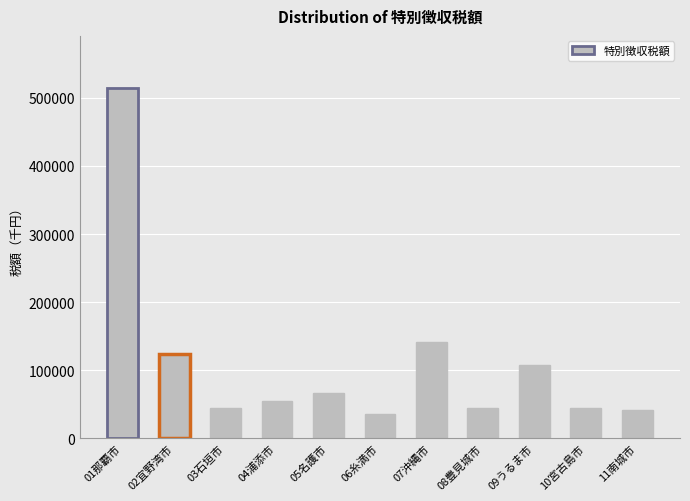

At which category does the chart reach its peak across all series?

01那覇市